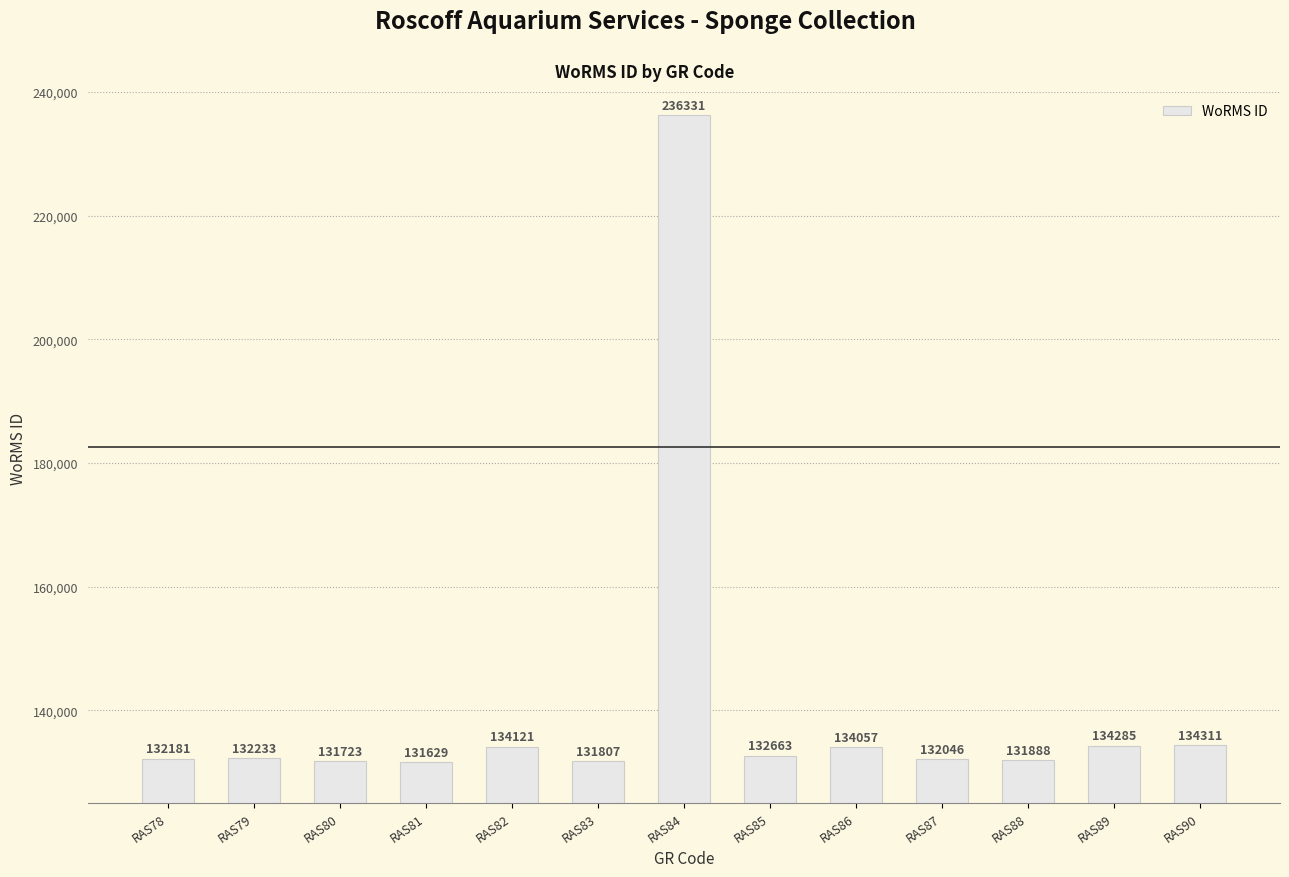

Which label corresponds to the smallest value in the chart?

RAS81